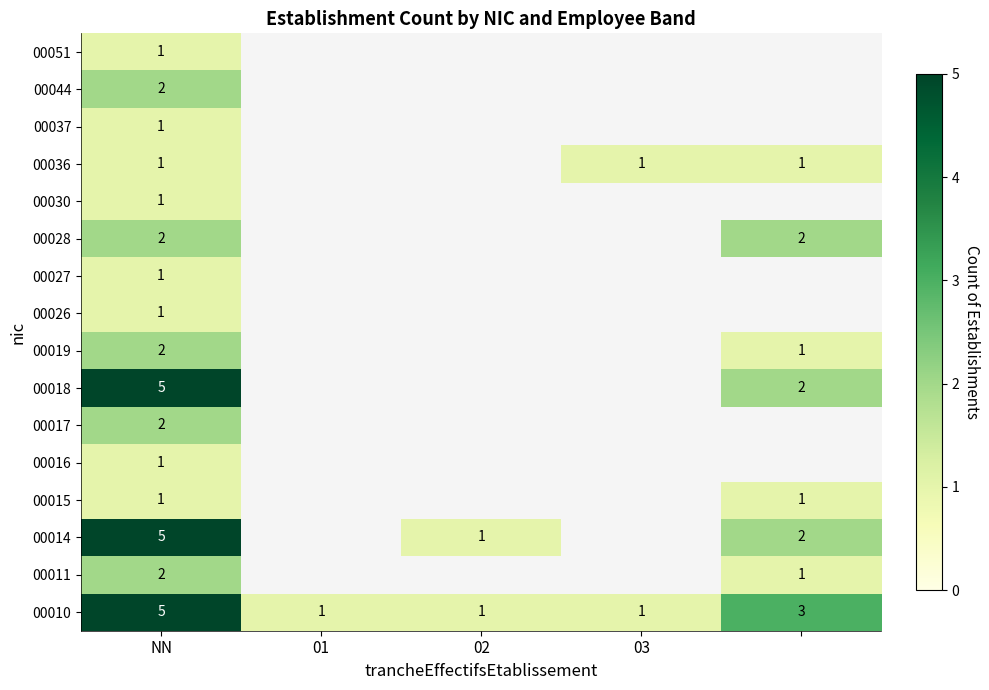

What is the total value across all series at NN?

33